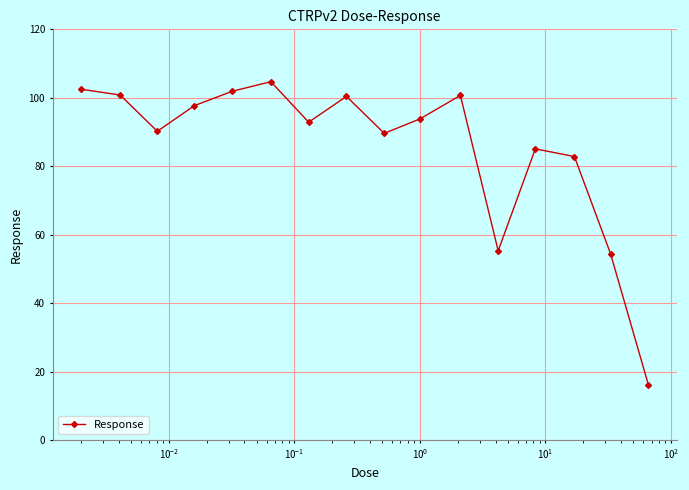

What is the average value?

85.6